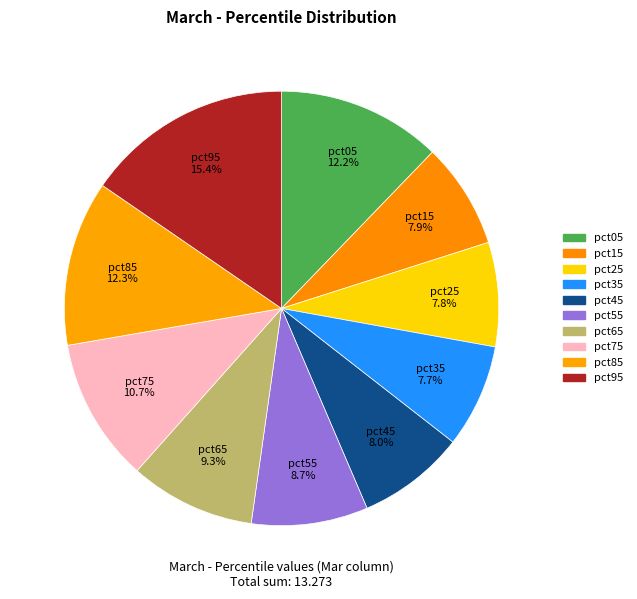

The pct05 slice represents 12% of the pie. True or false?

True